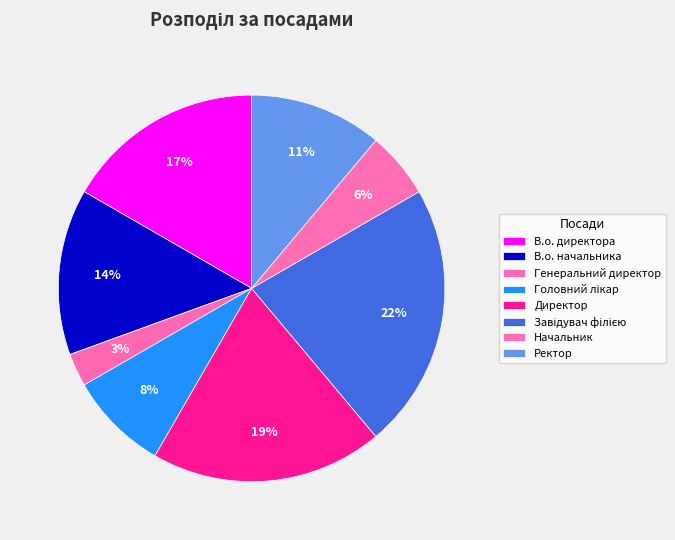

Which slice is the largest?

Завідувач філією